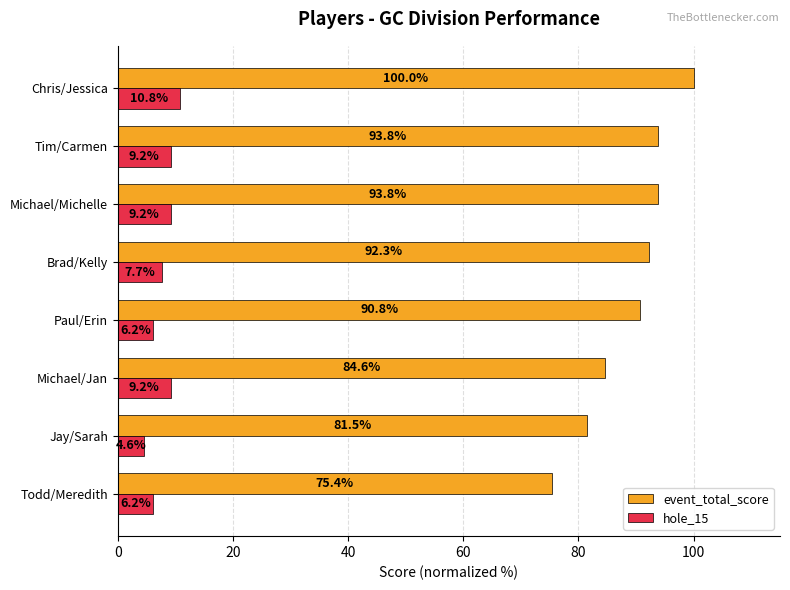

Is the value of hole_15 at Paul/Erin greater than the value of event_total_score at Chris/Jessica?

No